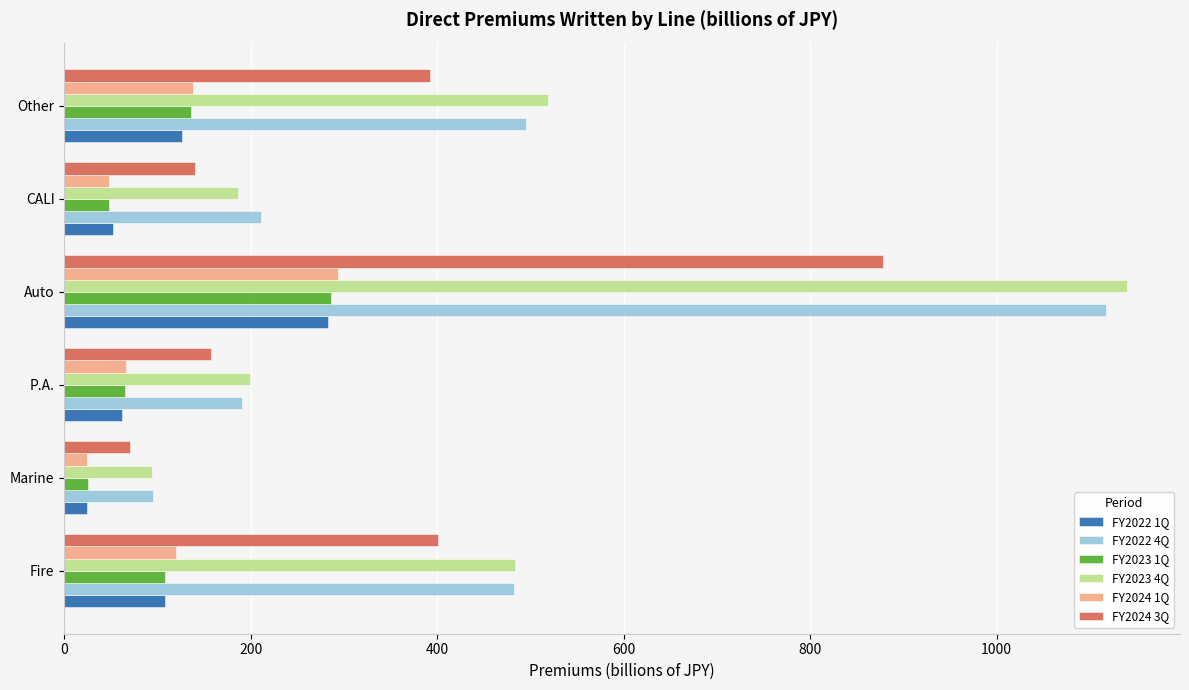

Which category has the highest value in the FY2022 4Q series?

Auto